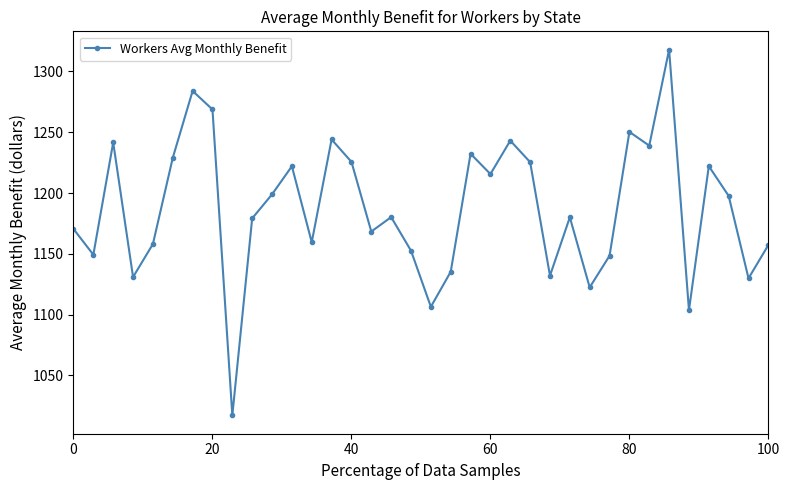

What is the average value?

1187.2